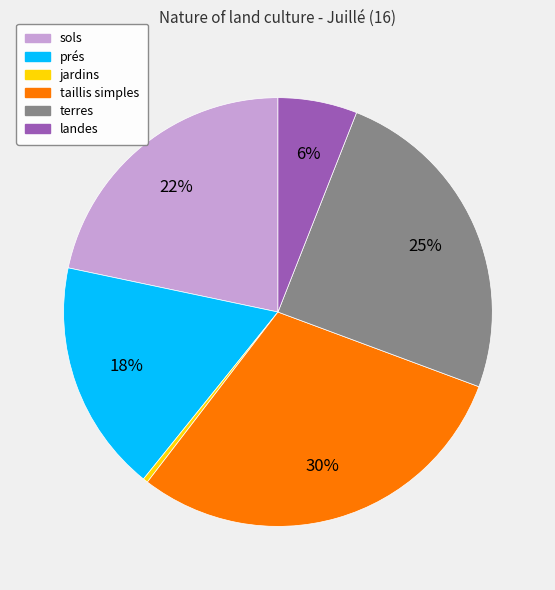

Between landes and terres, which is larger?

terres